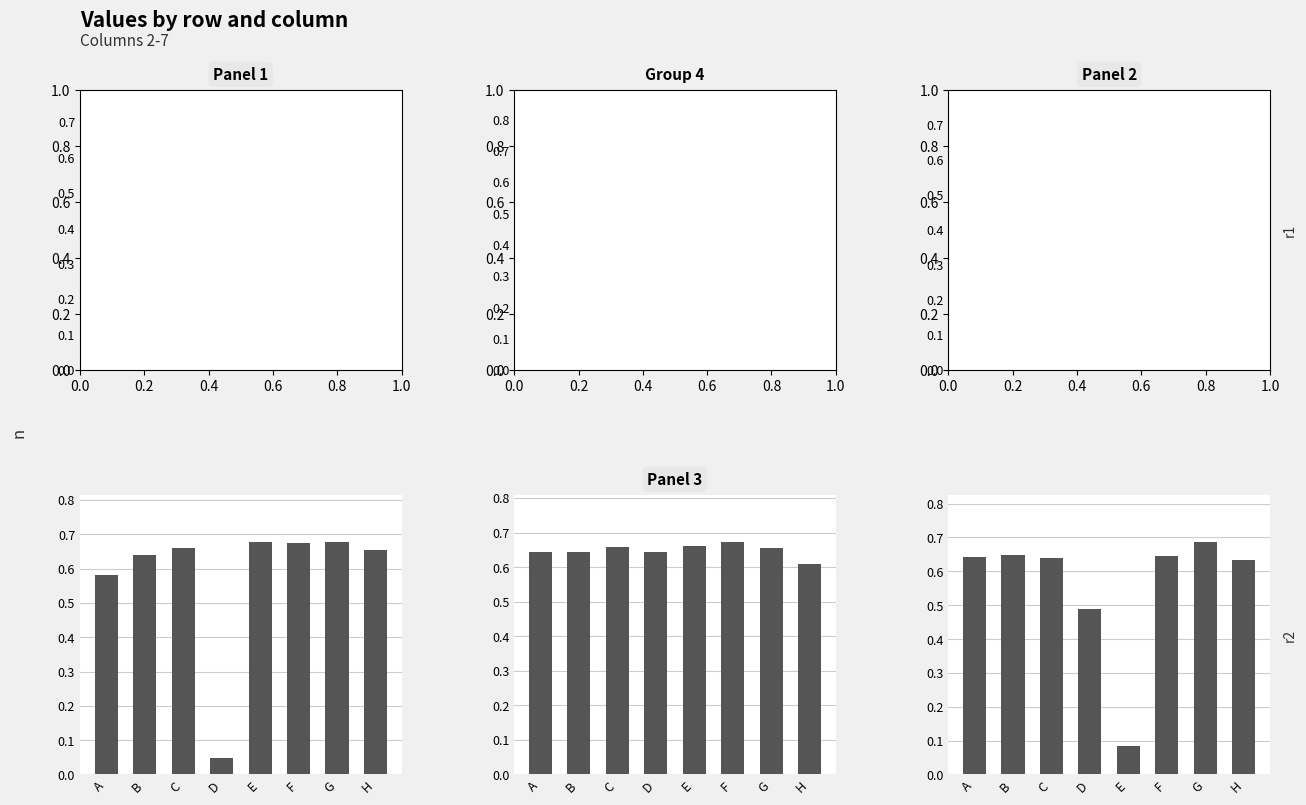

Which series has the largest total across all categories?

col4